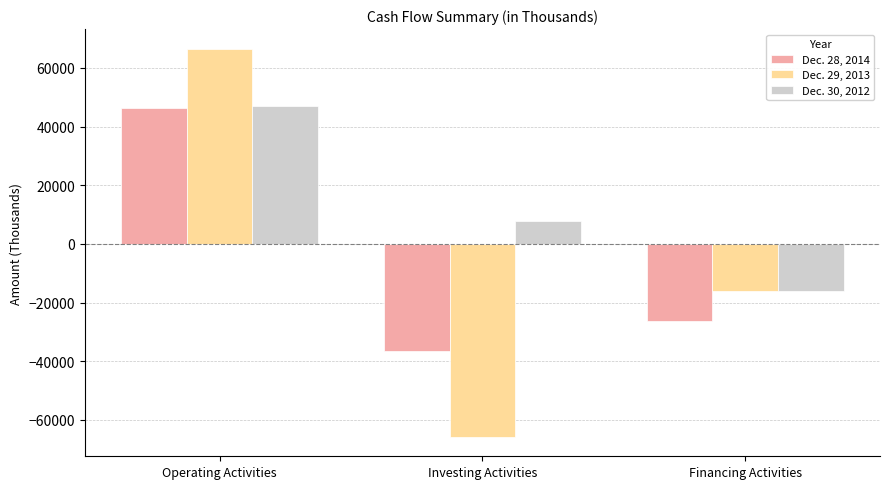

What are all the series names shown in the legend?

Dec. 28, 2014, Dec. 29, 2013, Dec. 30, 2012